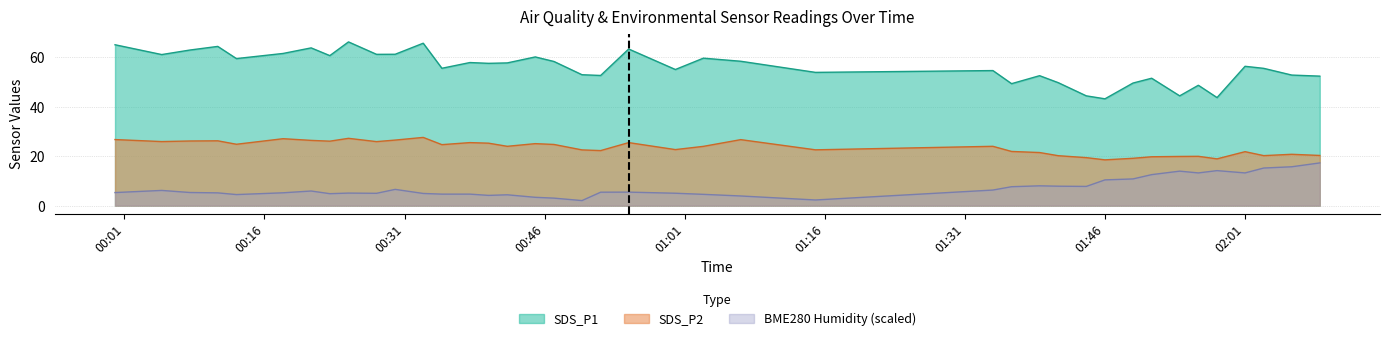

What is the total value across all series at 2022/01/27 00:45?

88.6